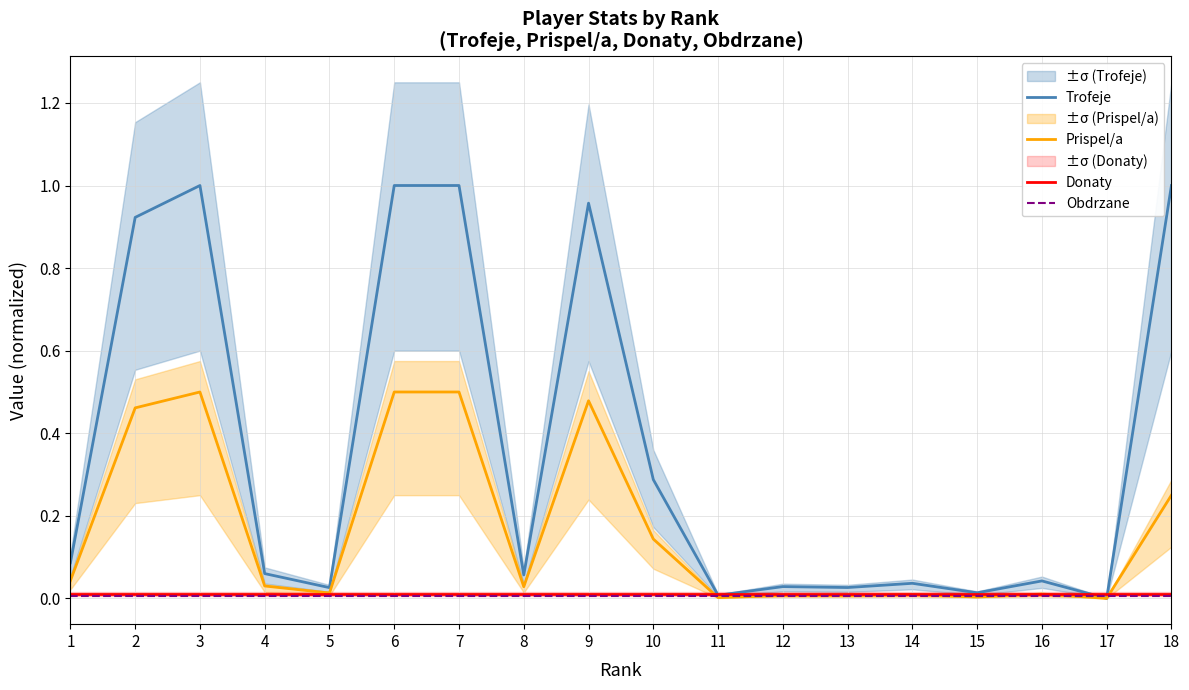

Reading left to right, transcribe all the data shown in this chart.

Trofeje: 1=0.1	2=0.9	3=1.0	4=0.1	5=0.0	6=1.0	7=1.0	8=0.1	9=1.0	10=0.3	11=0.0	12=0.0	13=0.0	14=0.0	15=0.0	16=0.0	17=0.0	18=1.0
Prispel/a: 1=0.0	2=0.5	3=0.5	4=0.0	5=0.0	6=0.5	7=0.5	8=0.0	9=0.5	10=0.1	11=0.0	12=0.0	13=0.0	14=0.0	15=0.0	16=0.0	17=0.0	18=0.2
Donaty: 1=0.0	2=0.0	3=0.0	4=0.0	5=0.0	6=0.0	7=0.0	8=0.0	9=0.0	10=0.0	11=0.0	12=0.0	13=0.0	14=0.0	15=0.0	16=0.0	17=0.0	18=0.0
Obdrzane: 1=0.0	2=0.0	3=0.0	4=0.0	5=0.0	6=0.0	7=0.0	8=0.0	9=0.0	10=0.0	11=0.0	12=0.0	13=0.0	14=0.0	15=0.0	16=0.0	17=0.0	18=0.0